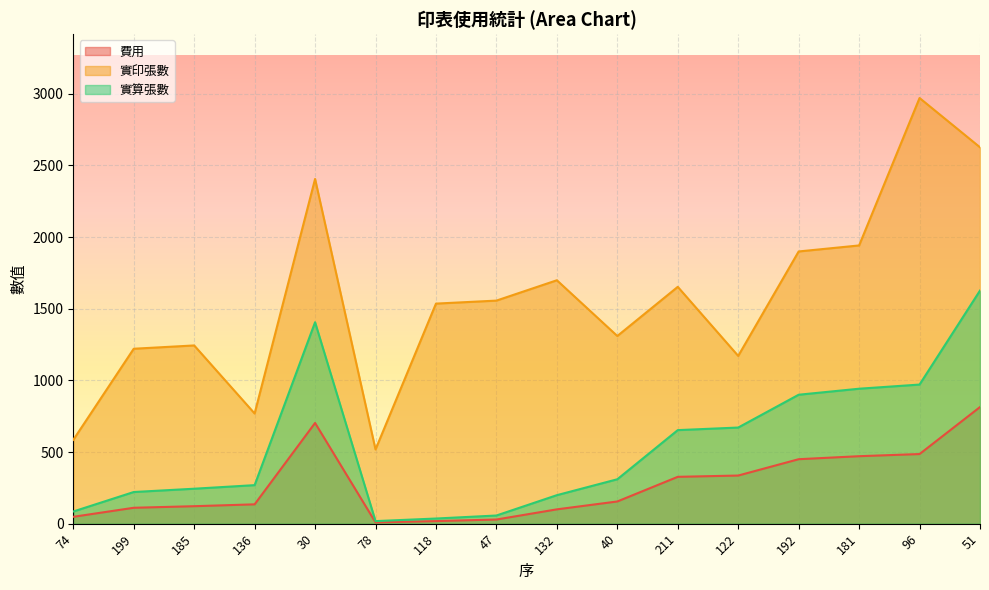

True or false: 實算張數 and 費用 intersect in this chart.

False